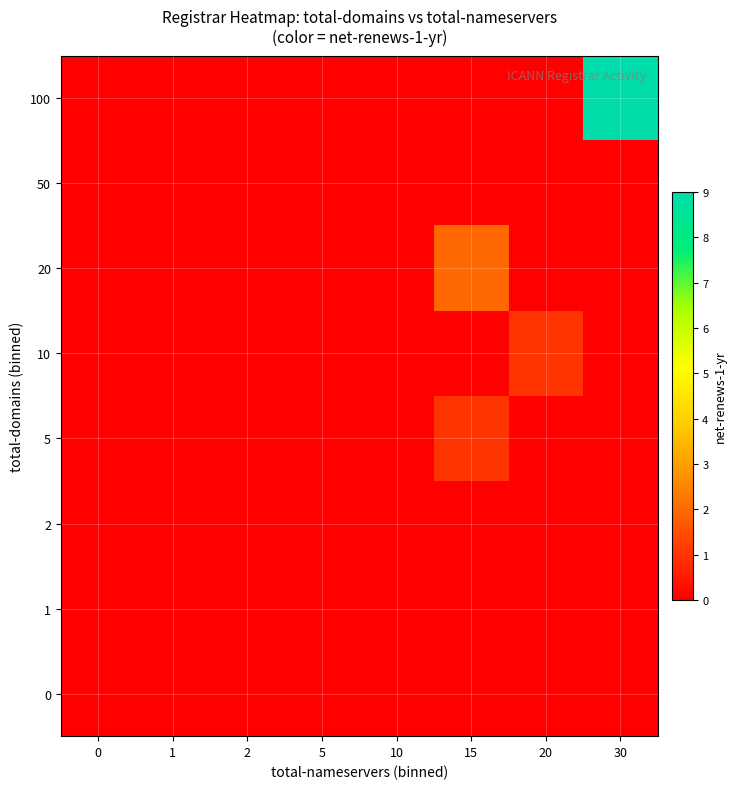

Which series has the largest range (max minus min)?

100